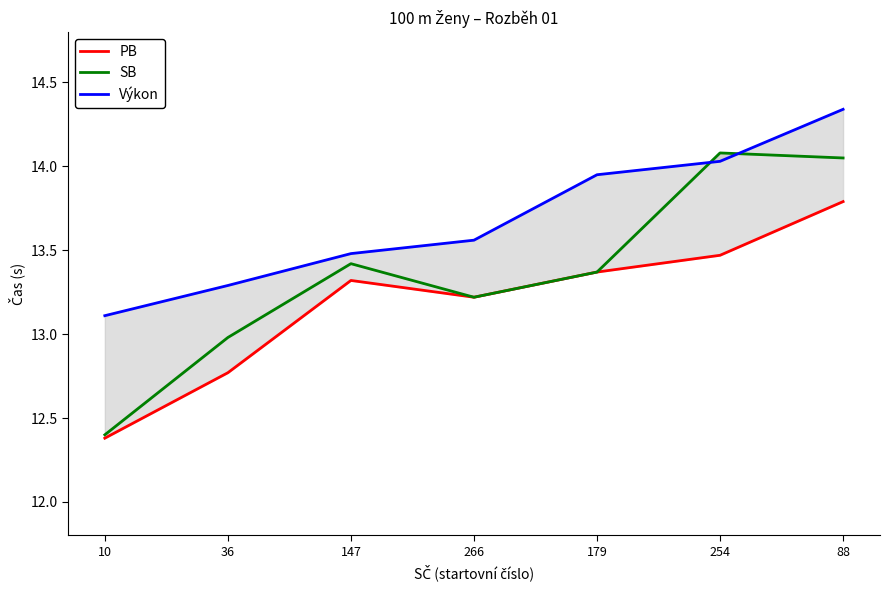

List the labels in order of SB value, smallest first.

10, 36, 266, 179, 147, 88, 254